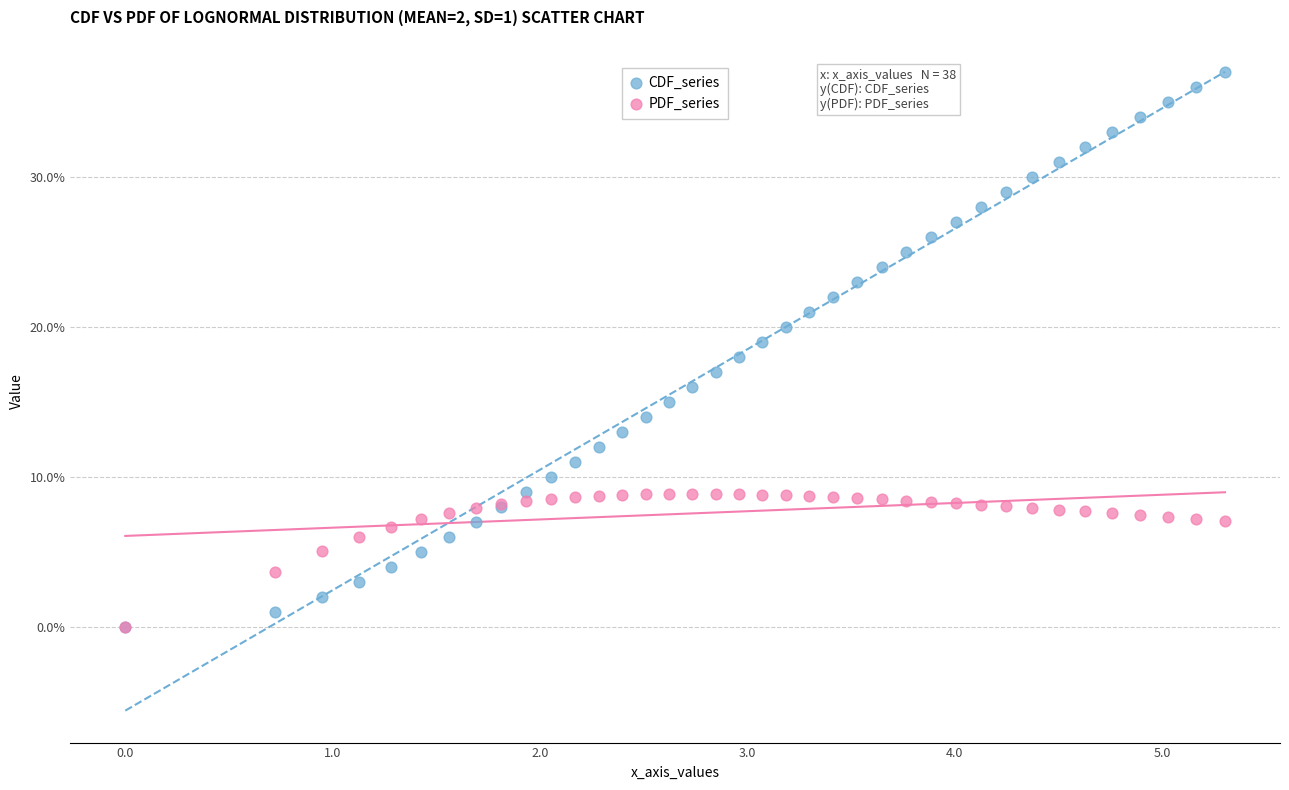

What are all the series names shown in the legend?

CDF_series, PDF_series